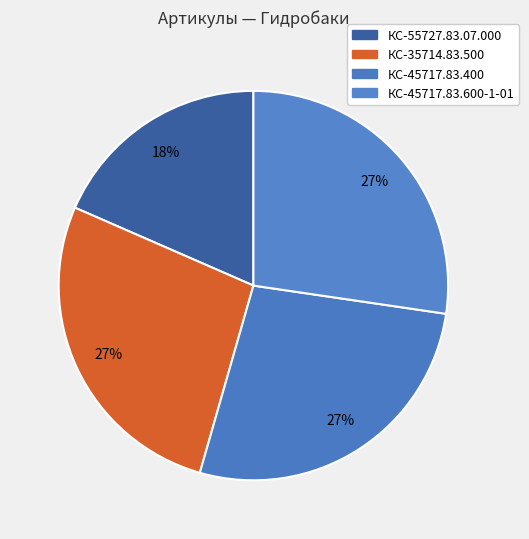

Count the number of slices in the pie.

4